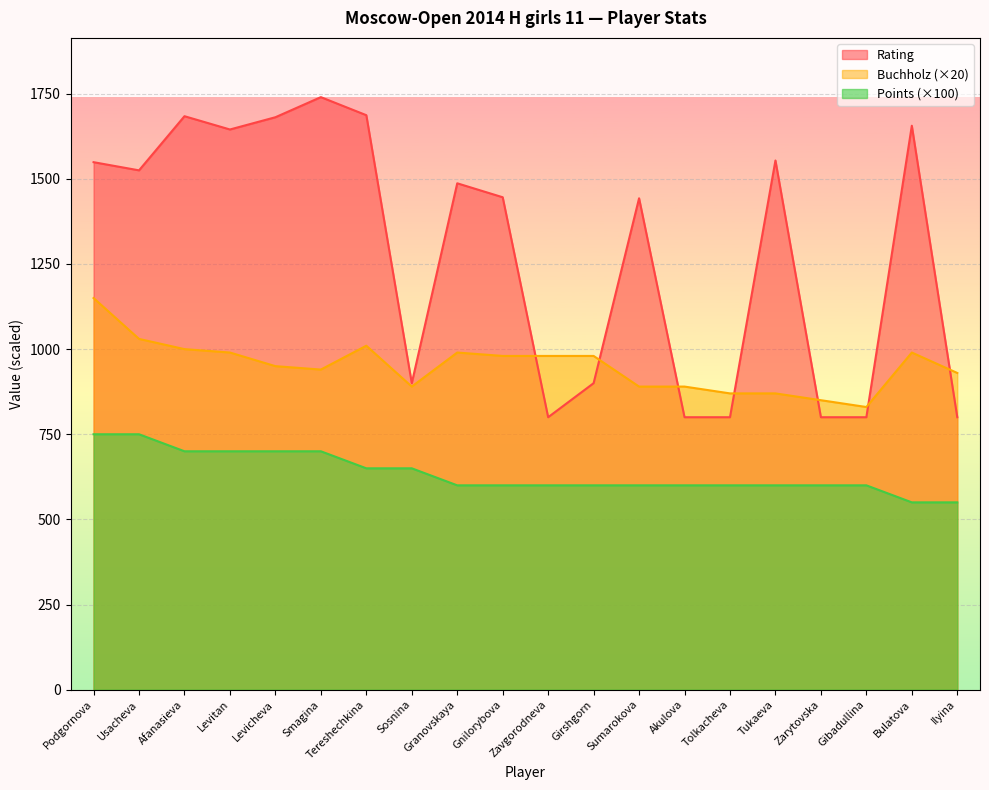

True or false: Buchholz and Points intersect in this chart.

False